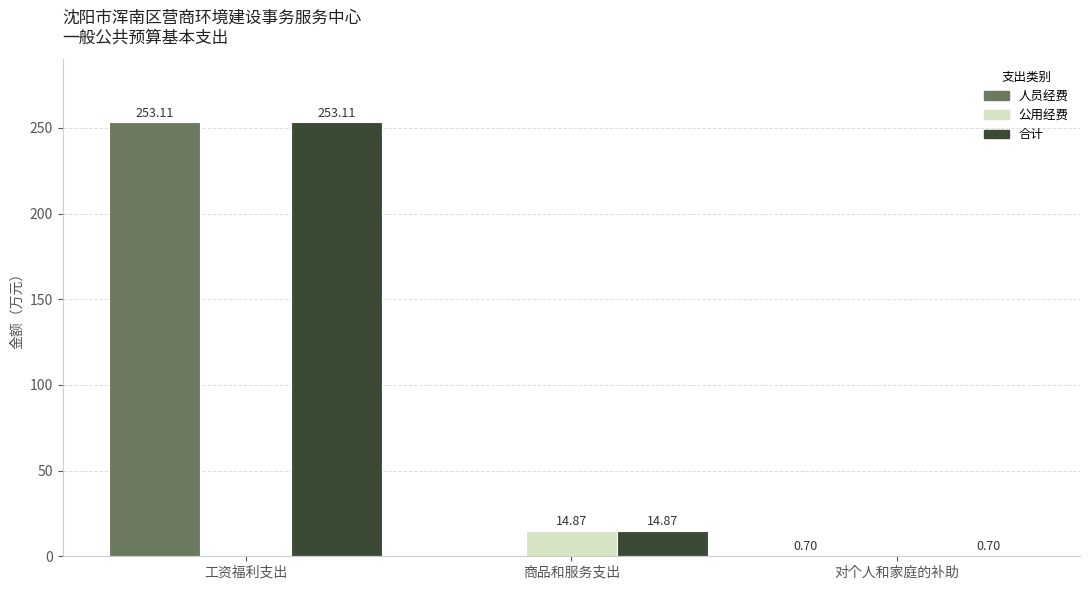

Are the bars grouped side by side (vs. stacked)?

Yes